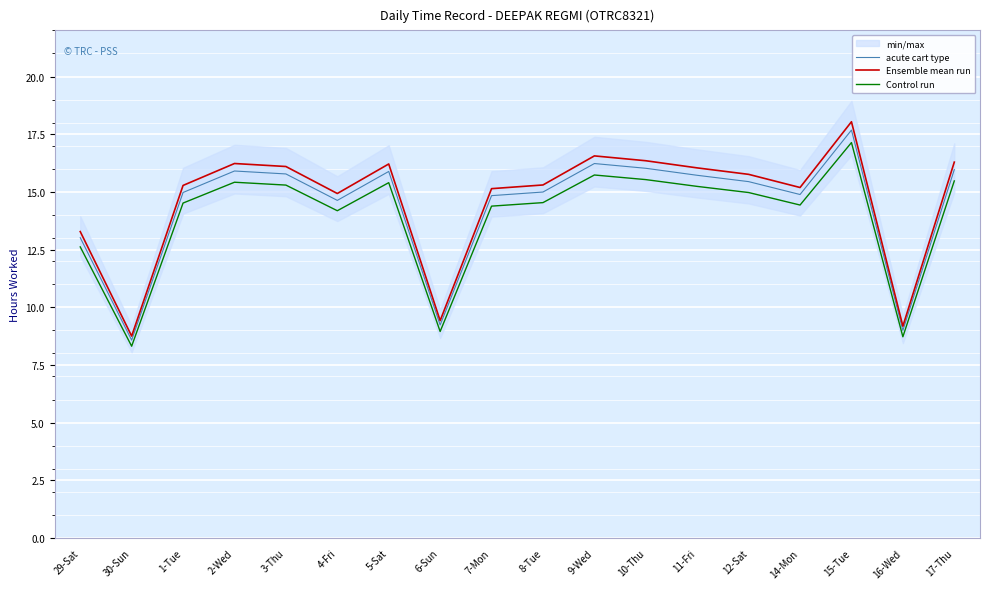

The Control run series shows 8.4 at 4-Fri. True or false?

False